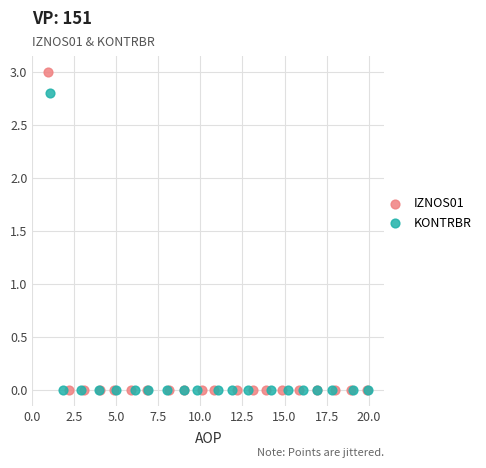

Which series has the widest spread of Y values?

IZNOS01